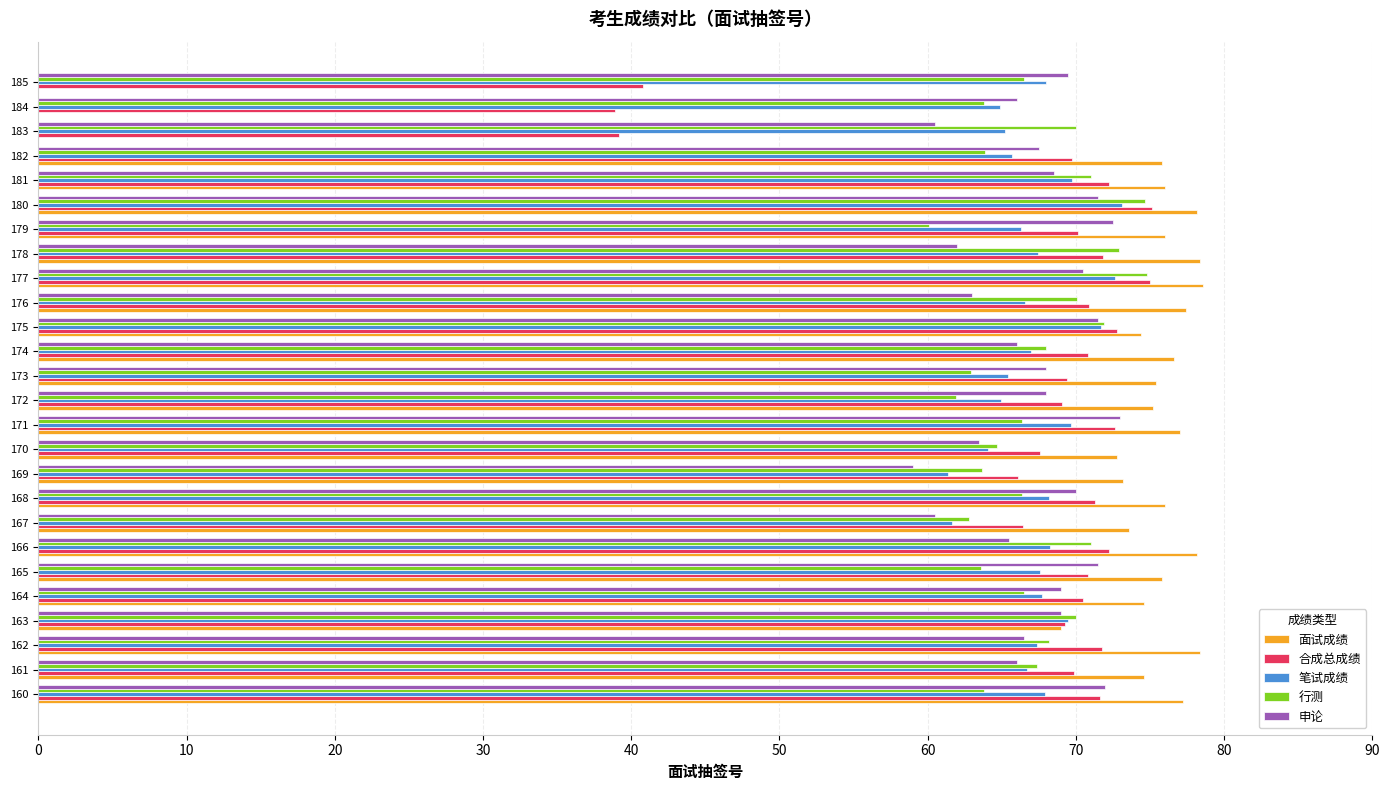

What are all the series names shown in the legend?

面试成绩, 合成总成绩, 笔试成绩, 行测, 申论